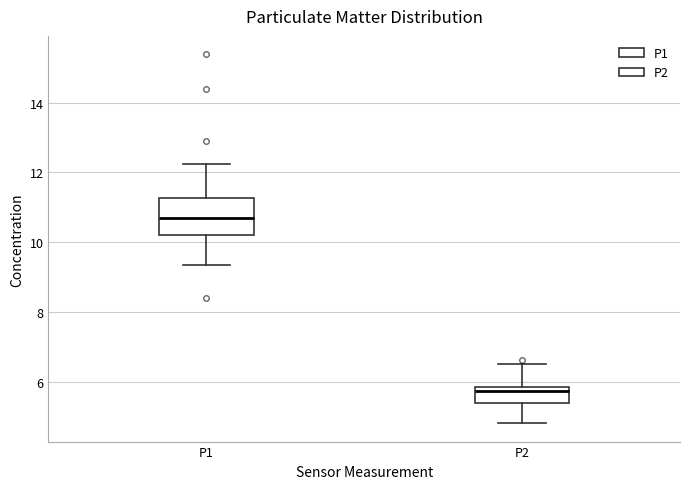

Reading left to right, read every box against the y-axis: the position of its median line, the range the box covers, and the ends of its whiskers. The values are not printed on the chart, so give them approximately, as read against the axis.

P1: median 10.8, box 10.2 to 11.2, whiskers 9.4 to 12.2
P2: median 5.8 (just below the box's upper edge), box 5.4 to 5.8, whiskers 4.8 to 6.6